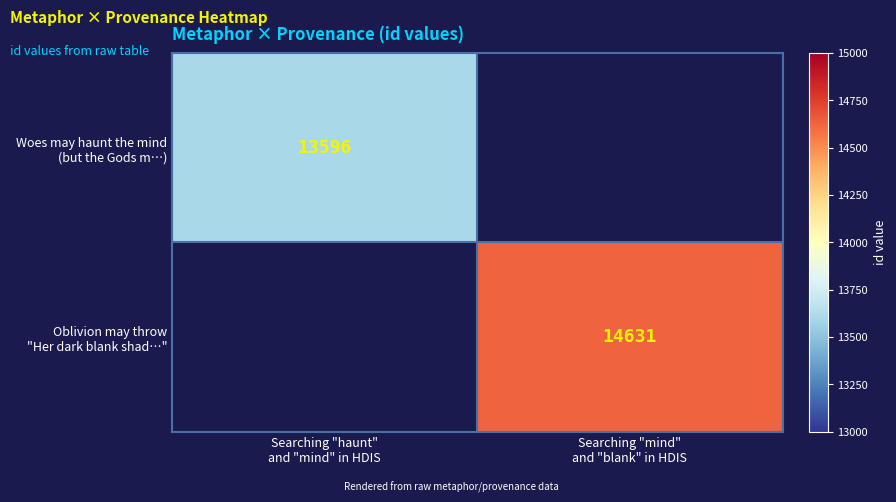

At how many categories does at least one series exceed 14628?

1